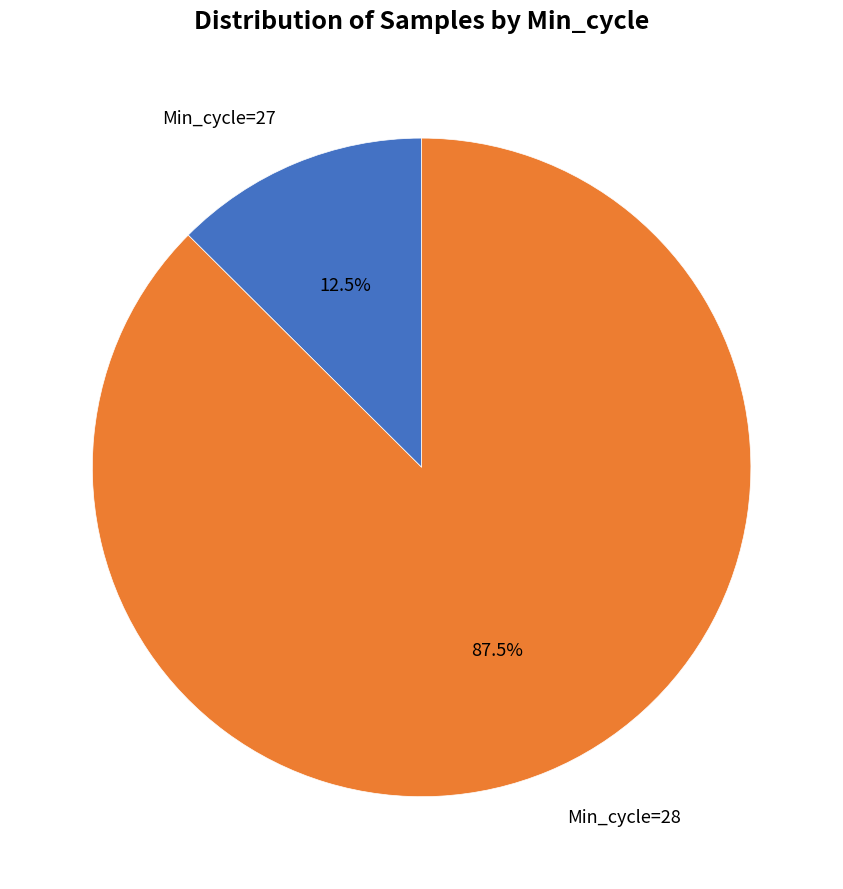

Is there a majority slice in this chart?

Yes